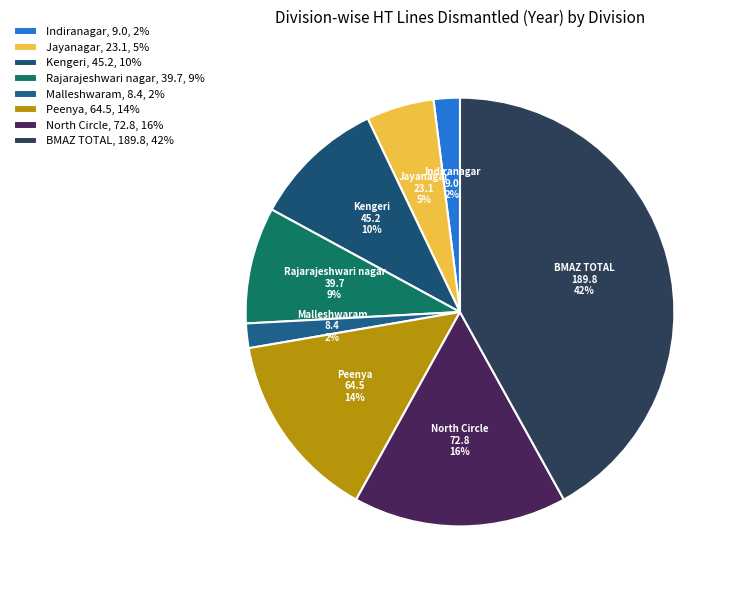

Count the number of slices in the pie.

8